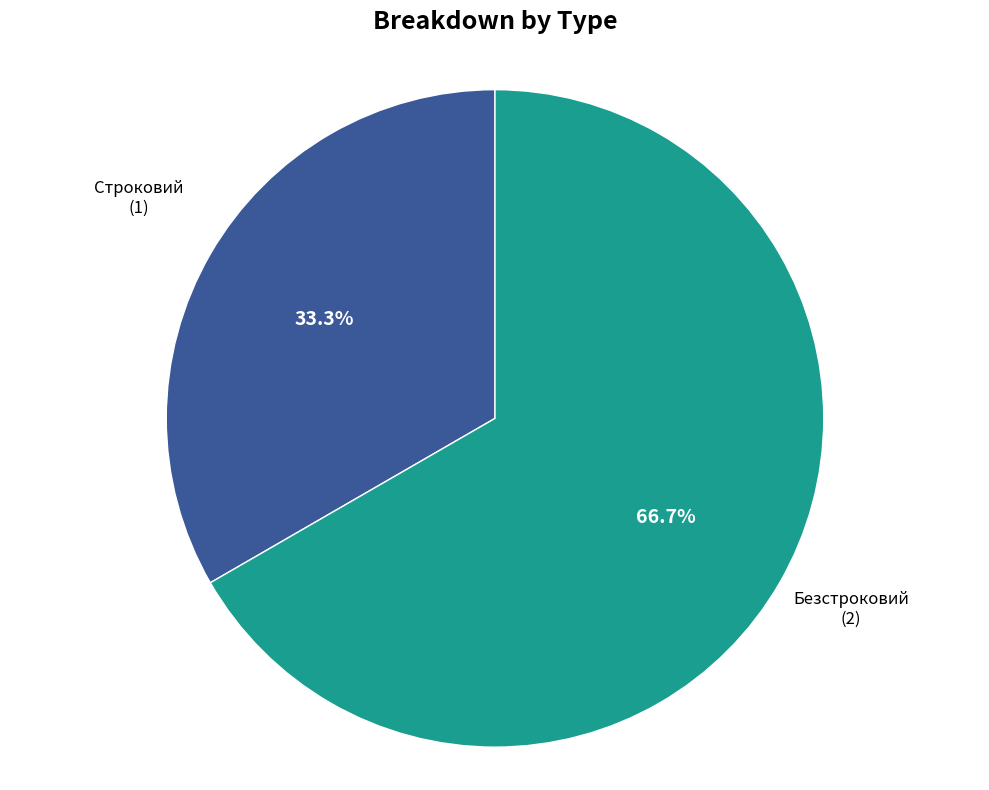

Does any single category account for the majority?

Yes